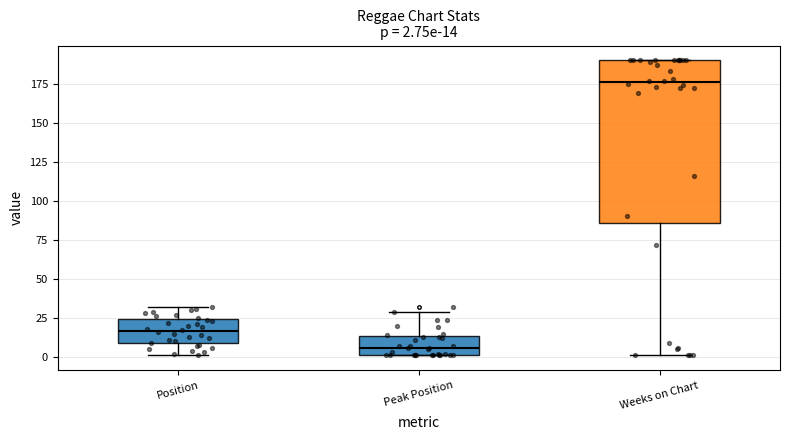

Which box has the highest median line?

Weeks on Chart